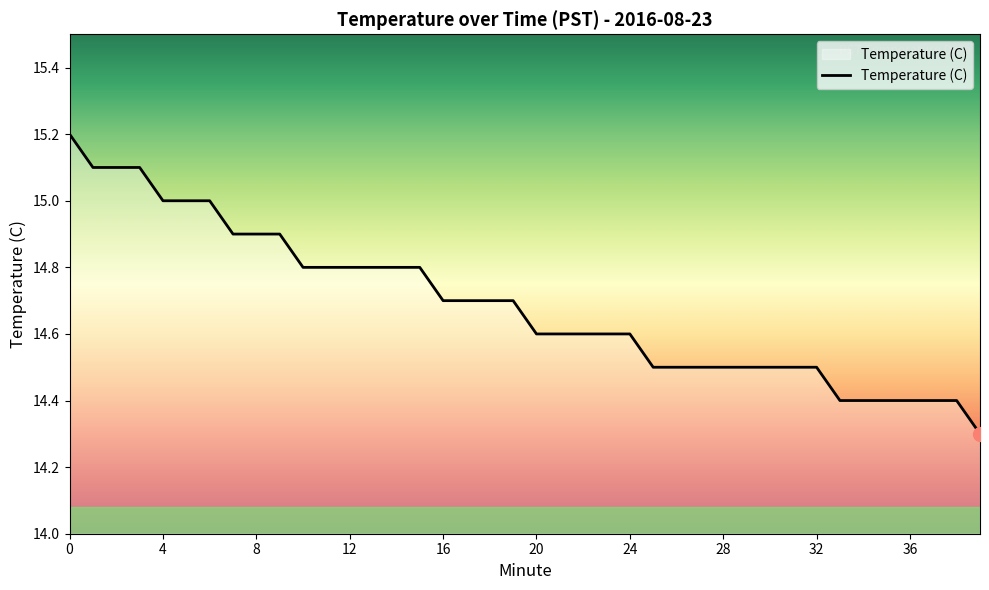

Count the values in the range 14 to 15.

36